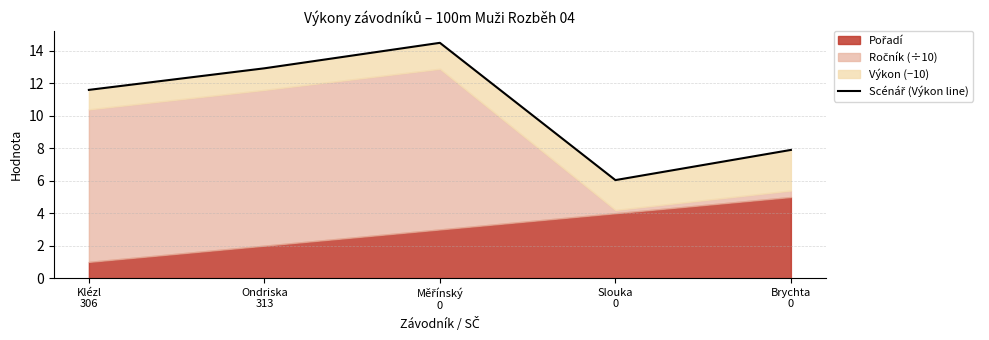

What is the change in value from Měřínský
0 to Brychta
0?

-6.6